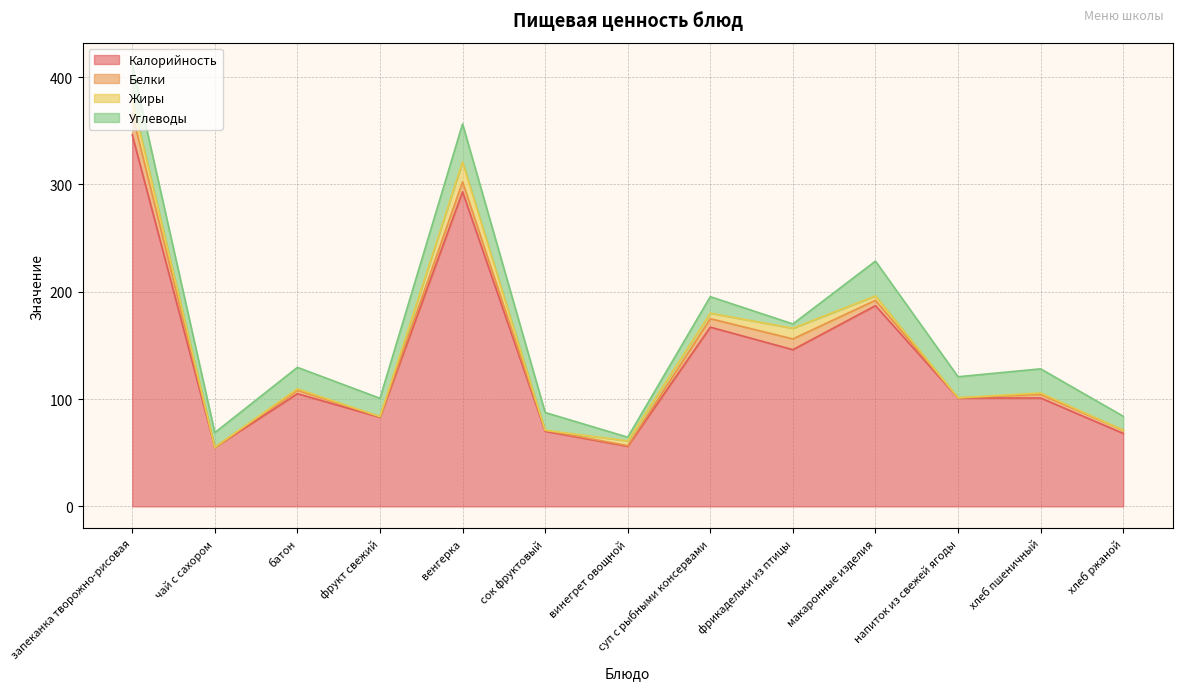

What is the label of the 13th point from the right?

запеканка творожно-рисовая